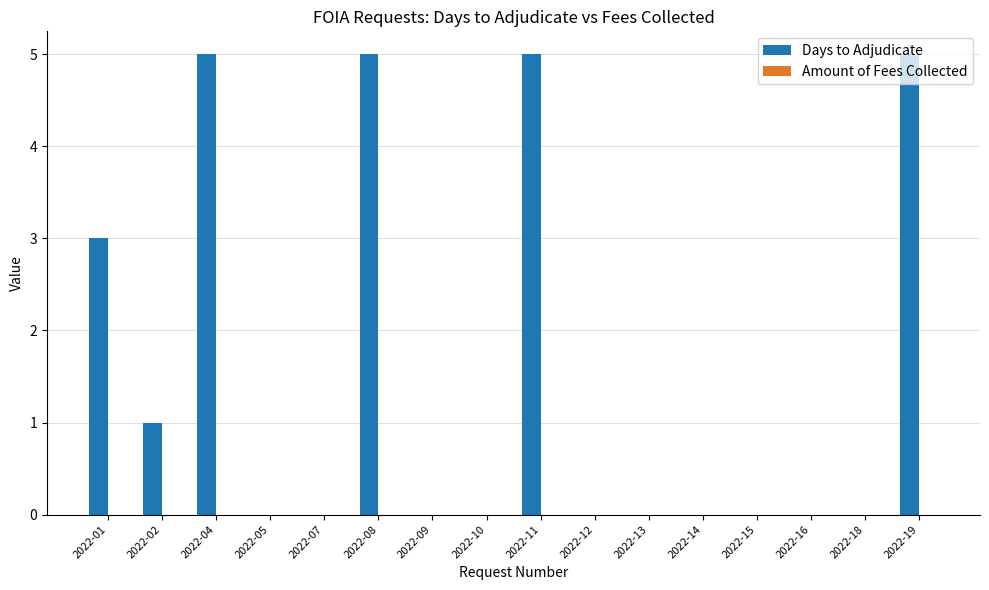

What is the sum of all values?

24